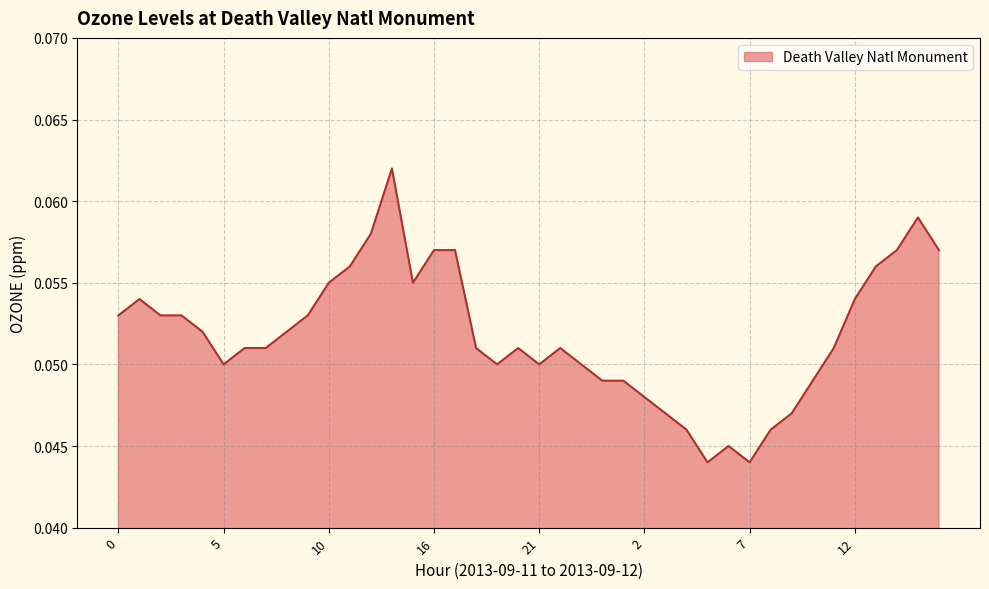

Is this an area chart (filled region under the line)?

Yes